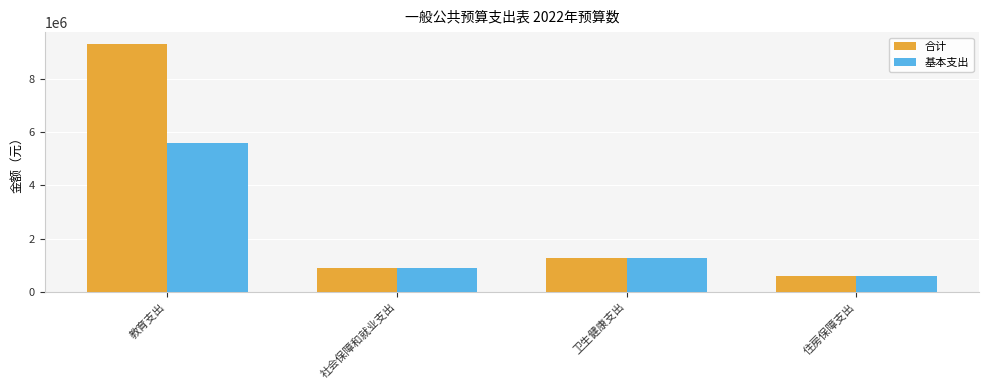

At which category does the chart reach its minimum across all series?

住房保障支出